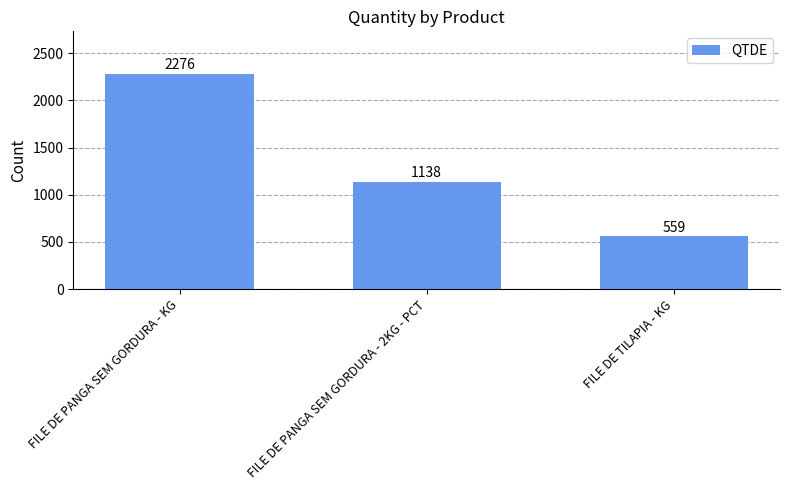

Reading left to right, what are all the values shown in this chart?

2276	1138	559